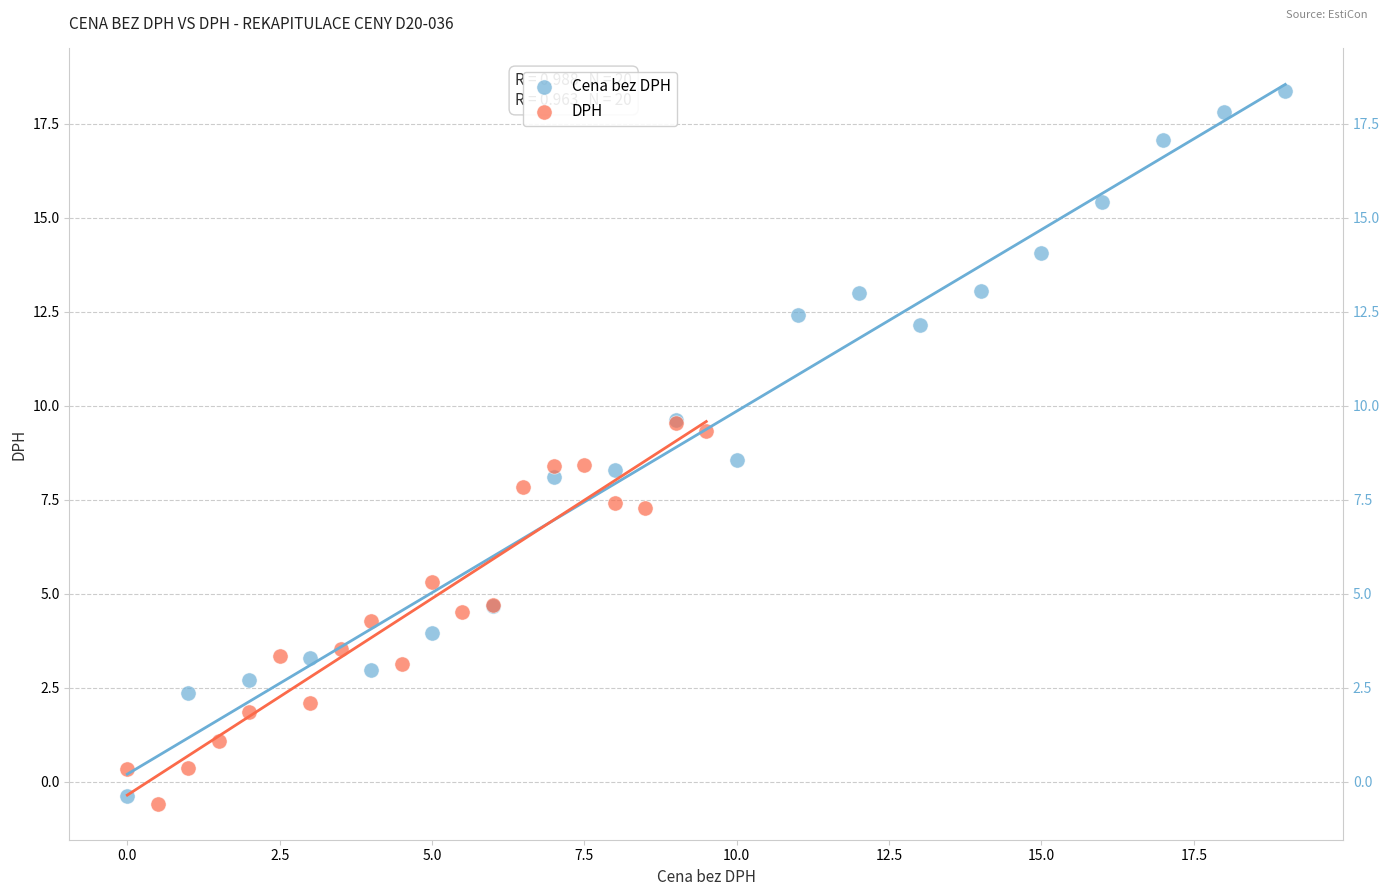

Which series has the widest spread of Y values?

Cena bez DPH